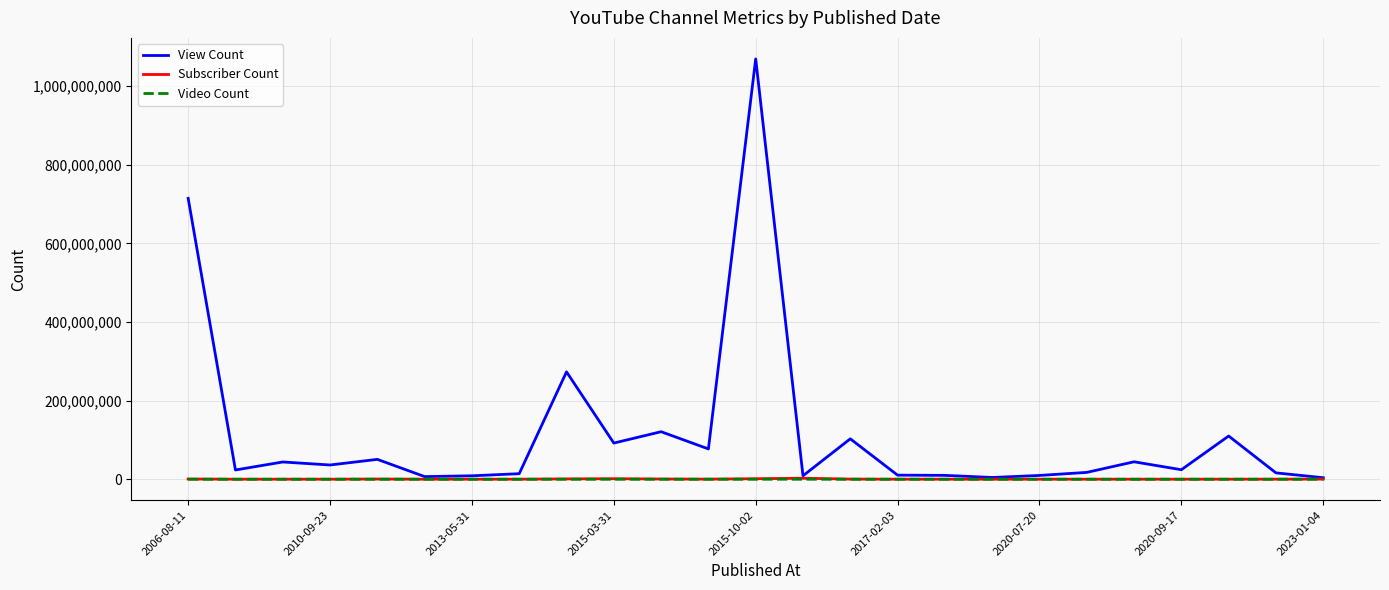

Which series has the largest range (max minus min)?

View Count